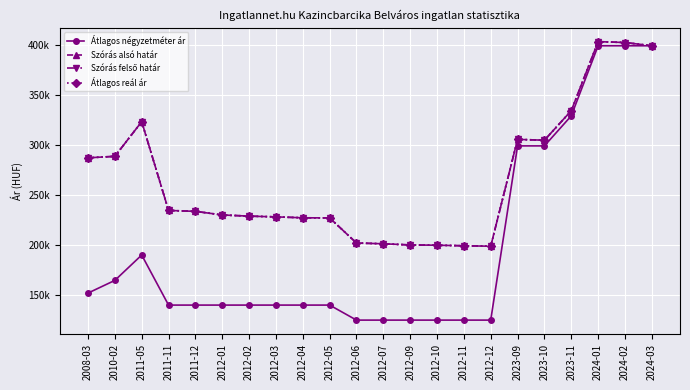

Does the chart have visible grid lines?

Yes